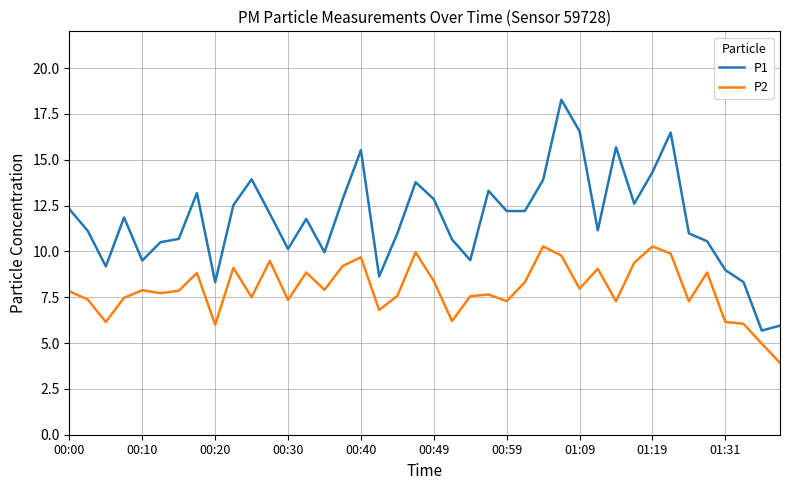

Rank the series by their maximum value, from lowest to highest.

P2, P1